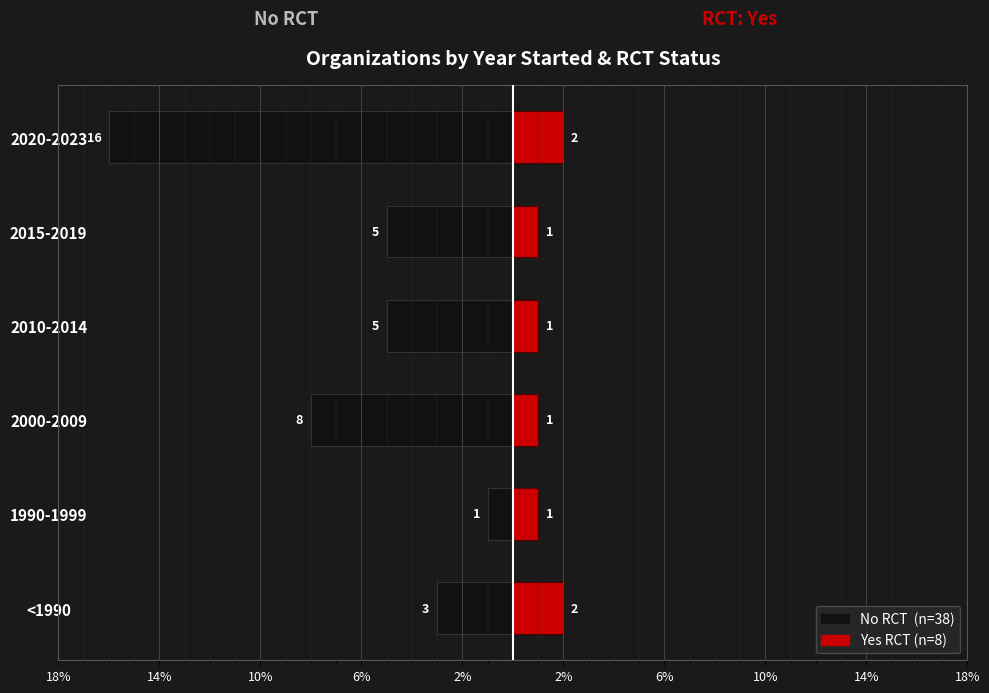

Reading left to right, what are all the values shown in this chart?

No RCT: -3	-1	-8	-5	-5	-16
Yes RCT: 2	1	1	1	1	2